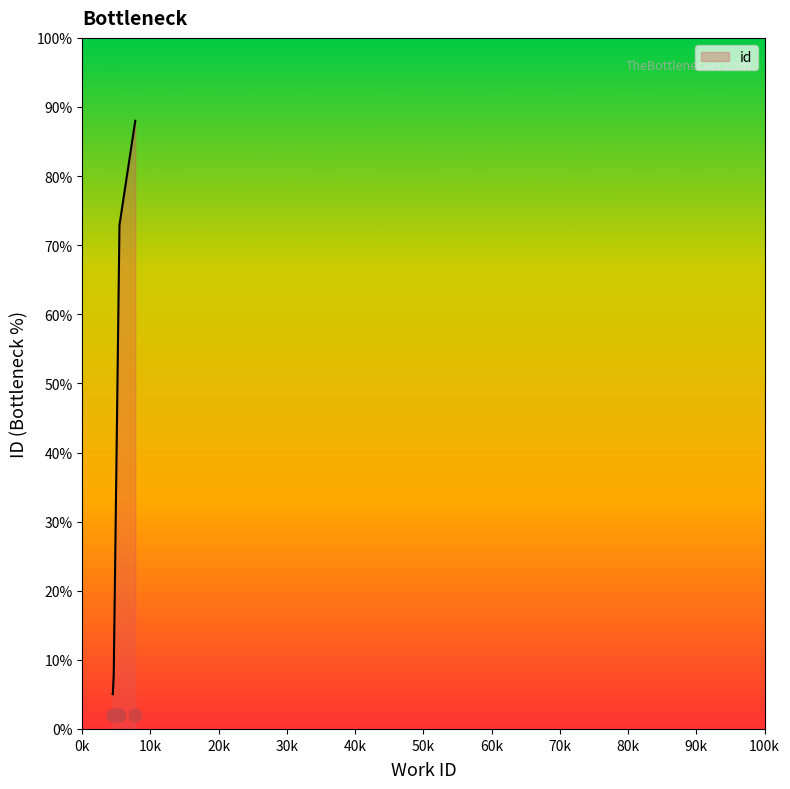

Approximately how many times larger is the value at 7768 compared to 5452?

1.2